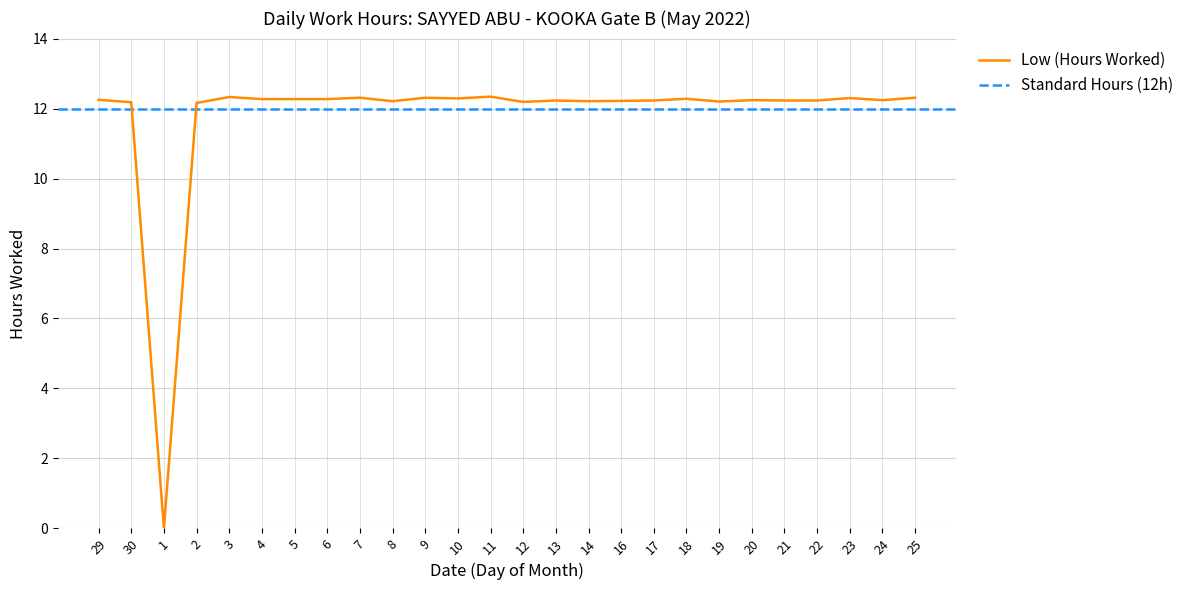

What is the sum of the values at 22 and 9?

24.5